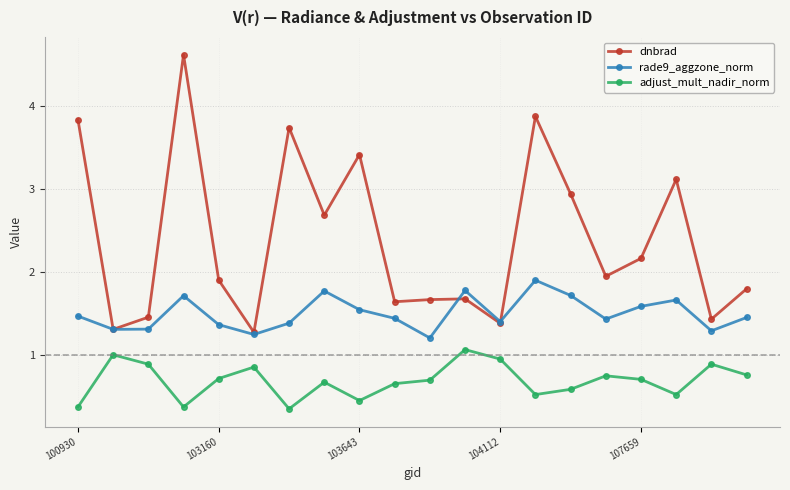

How many categories are shown in the chart?

20